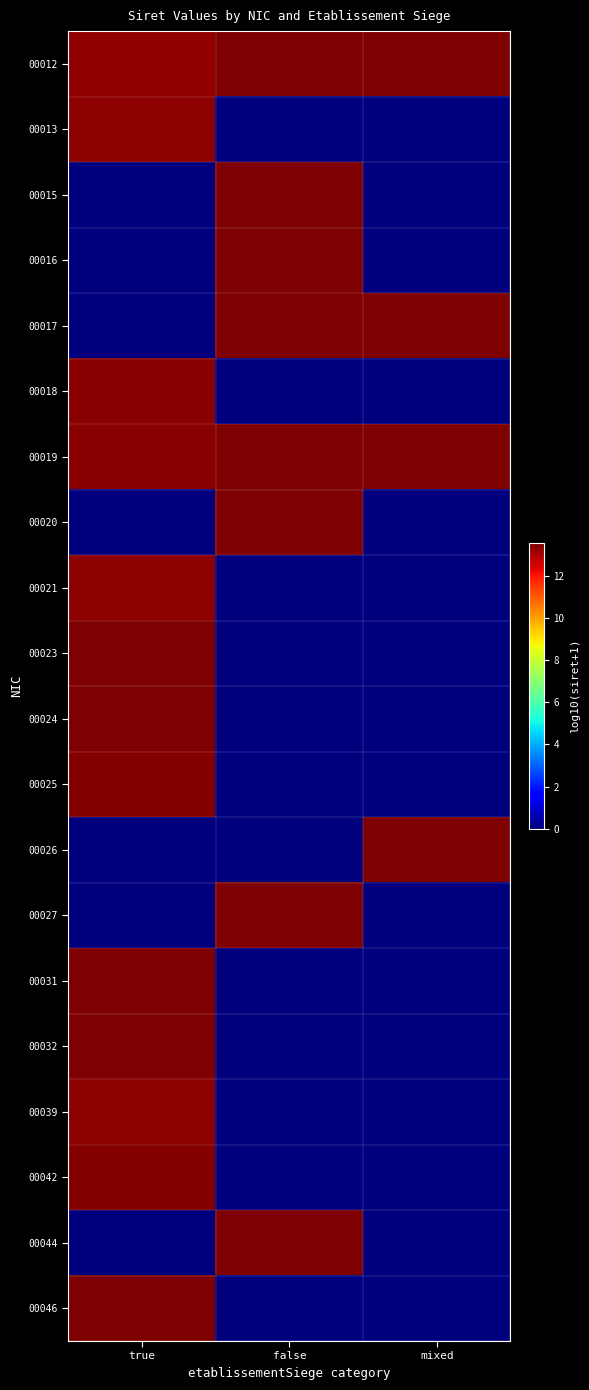

At how many categories does at least one series exceed 8?

3